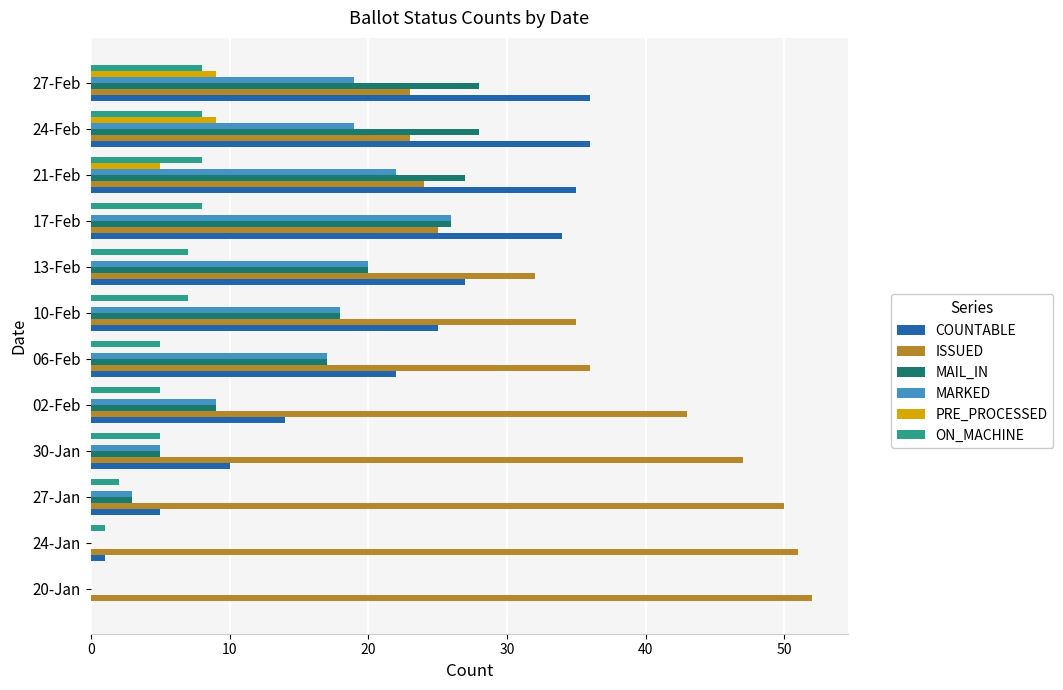

Is the value of PRE_PROCESSED at 13-Feb greater than the value of COUNTABLE at 13-Feb?

No